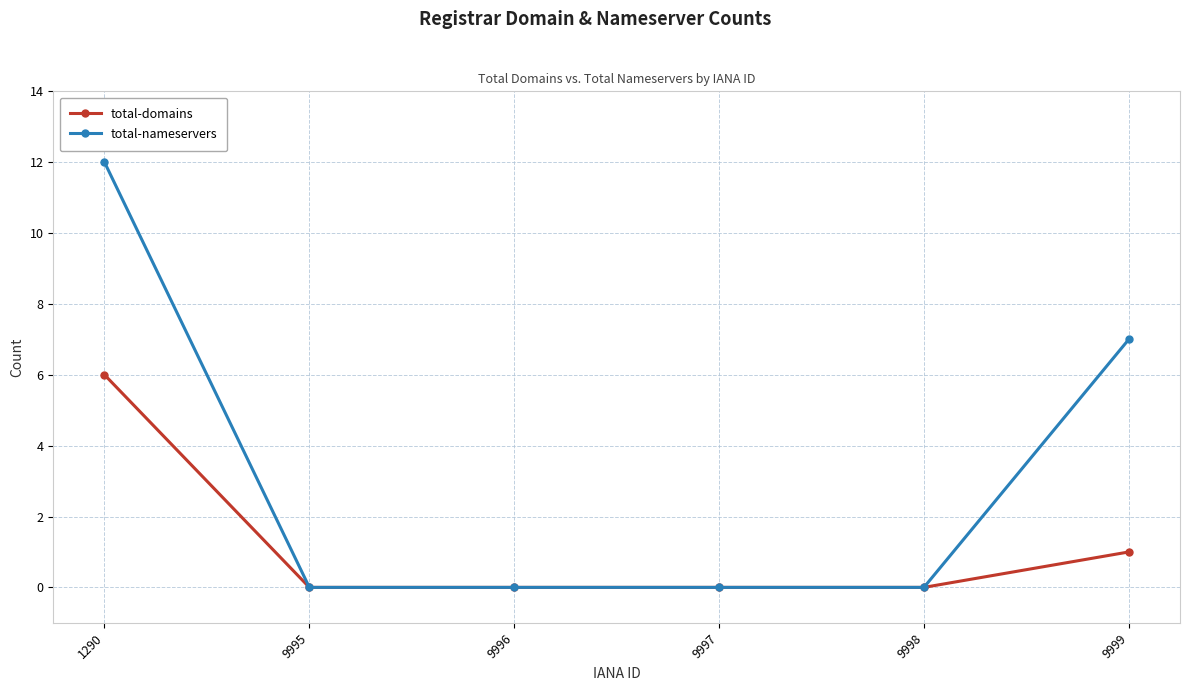

What is the highest value of the total-domains series?

6